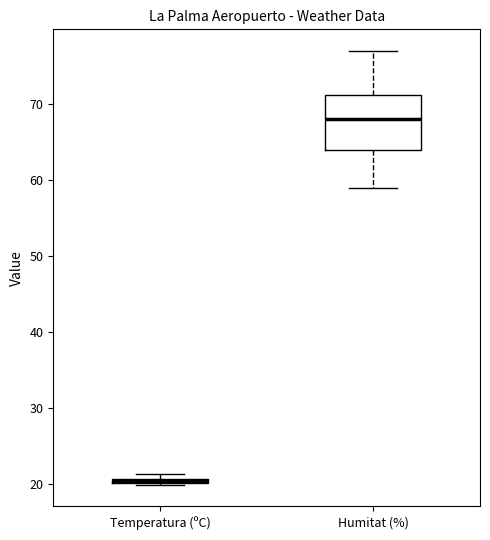

Comparing the boxes themselves (not the whiskers), which one is the tallest?

Humitat (%)